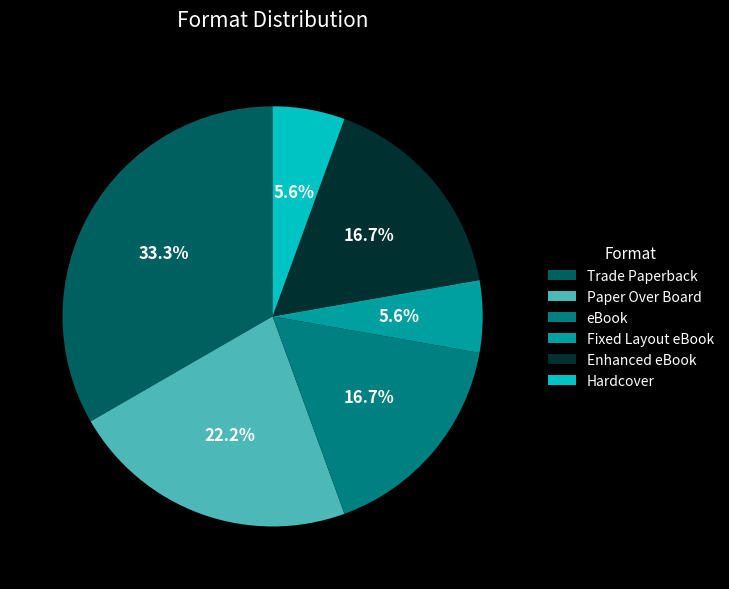

Is Fixed Layout eBook the majority of the pie?

No